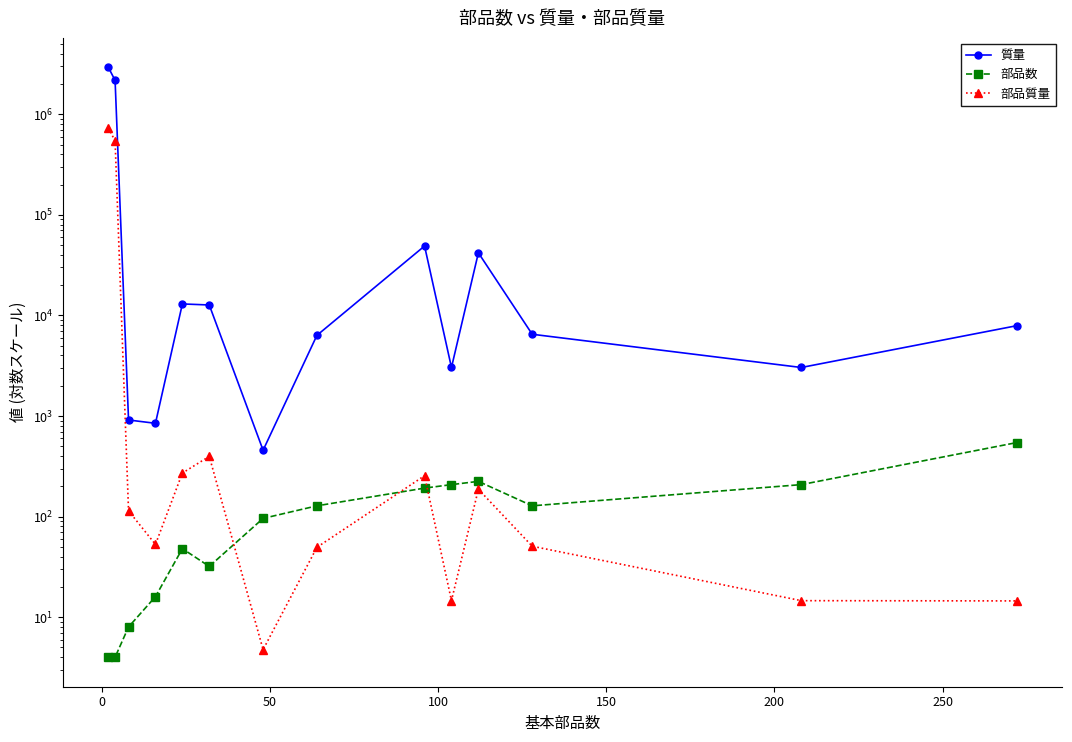

At how many categories does at least one series exceed 2697754?

1